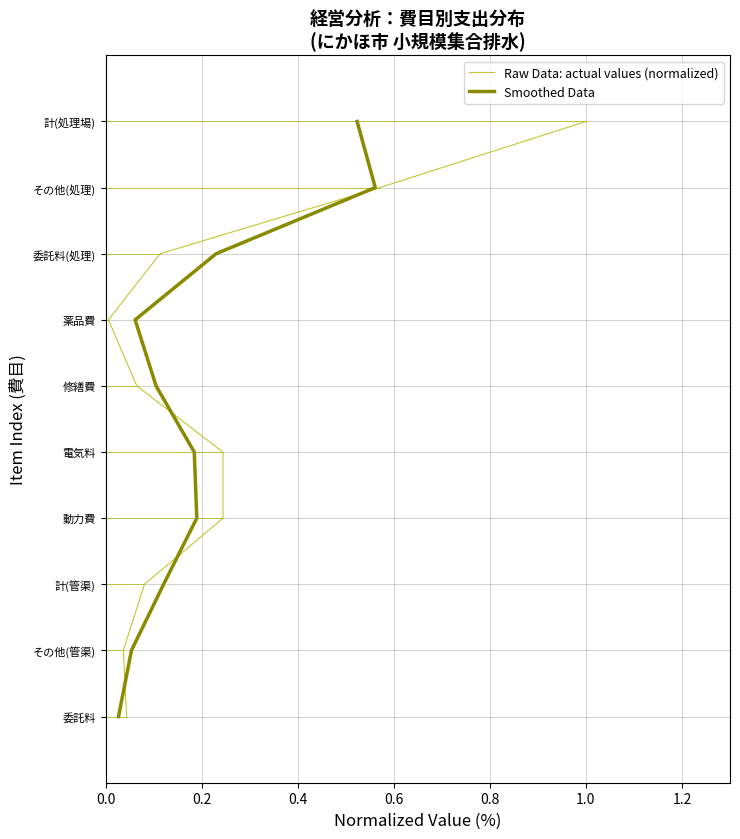

How many lines are shown in the chart?

2